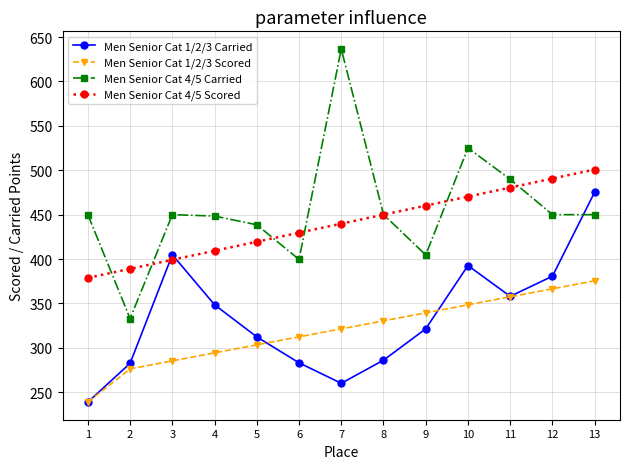

True or false: Men Senior Cat 4/5 Scored and Men Senior Cat 1/2/3 Scored intersect in this chart.

False